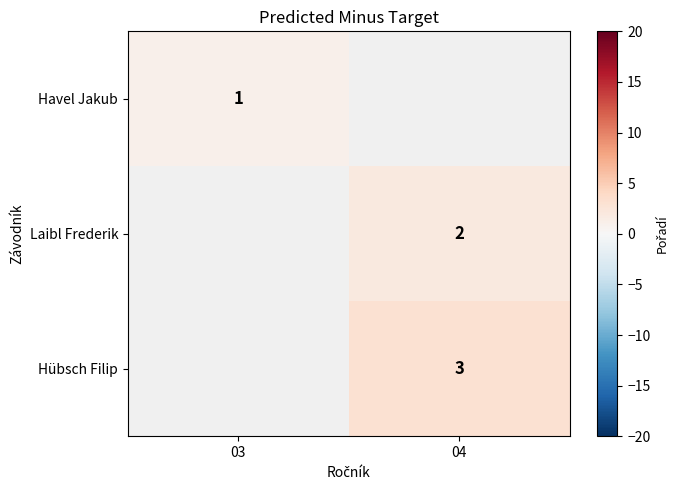

The Hübsch Filip series shows 2 at 04. True or false?

False